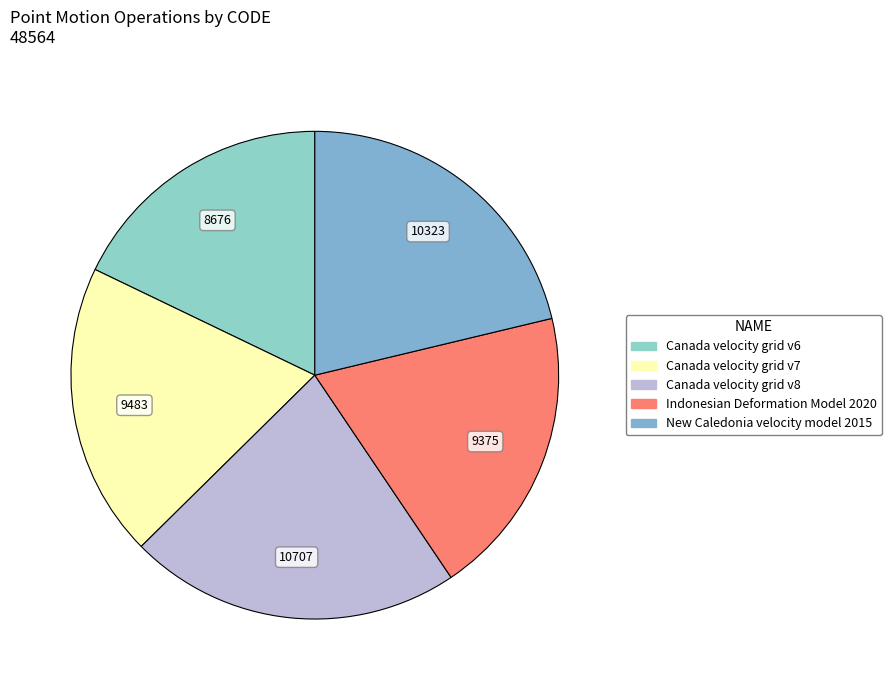

The New Caledonia velocity model 2015 slice represents 36% of the pie. True or false?

False